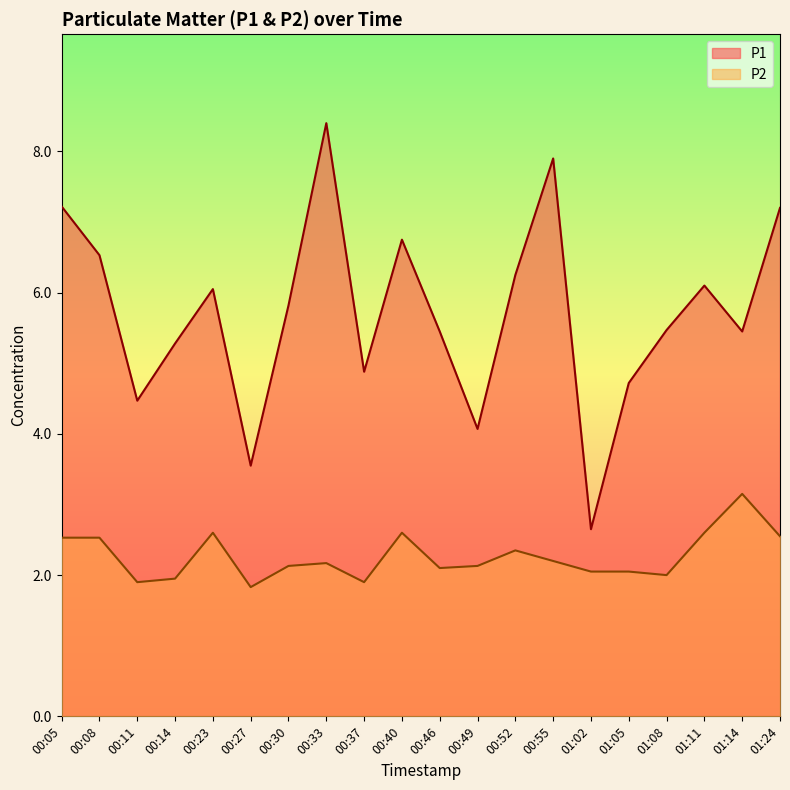

What is the value of the P2 point at the 20th from the left?

2.5